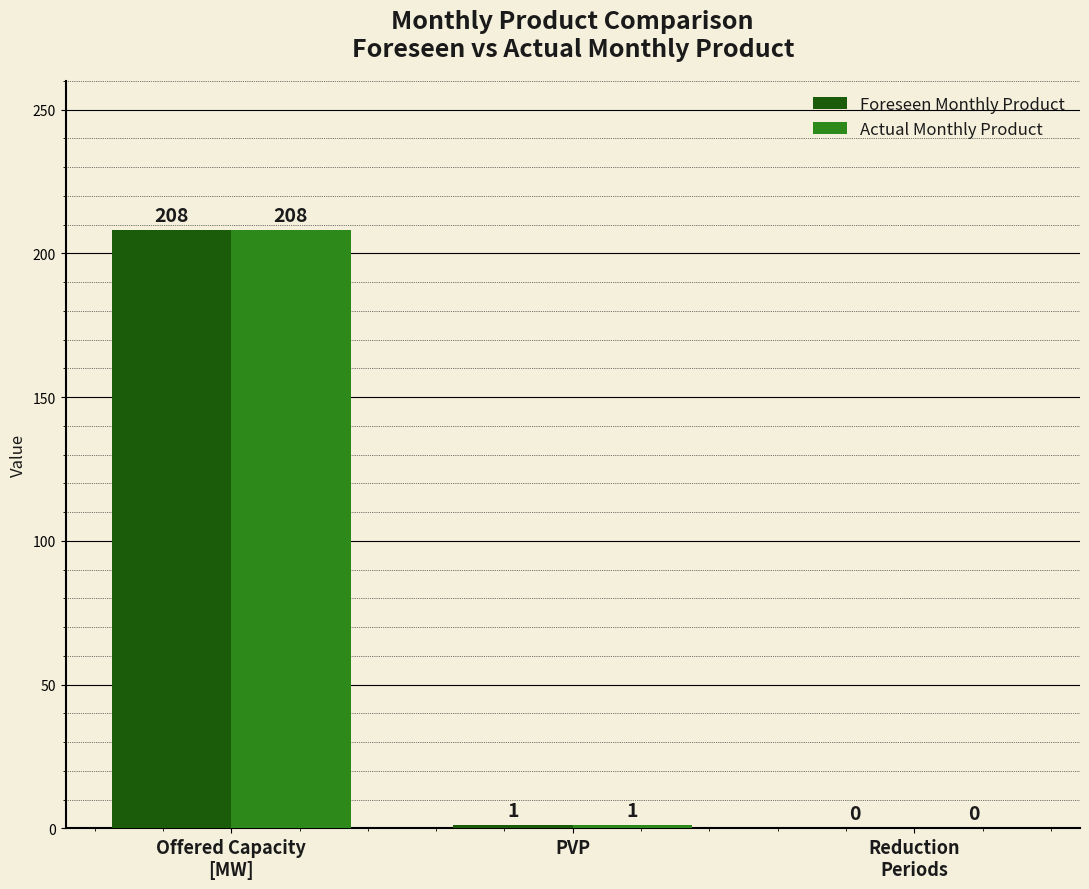

At which label is Foreseen Monthly Product closest to 104?

PVP